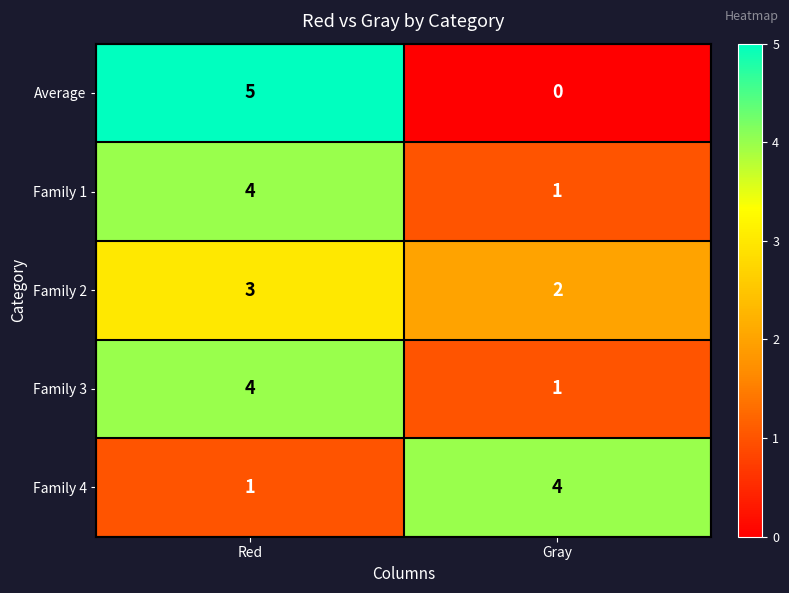

At which category does the chart reach its peak across all series?

Red